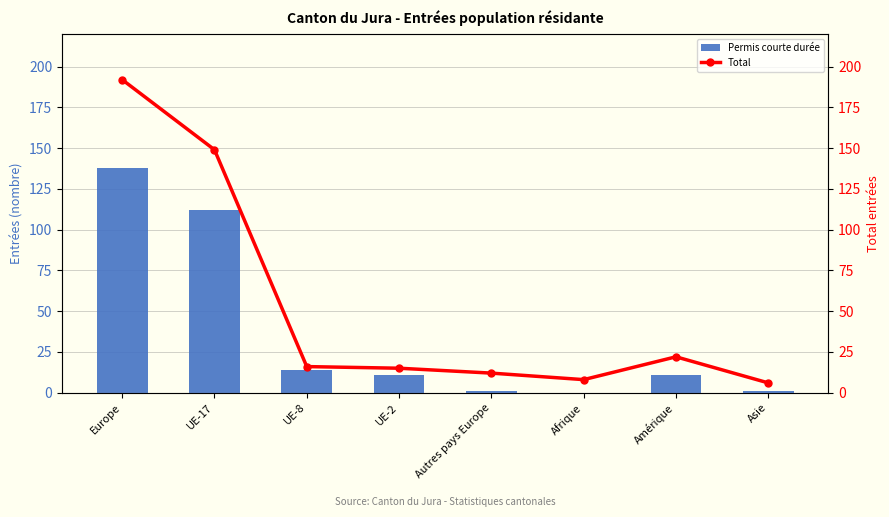

What position from the right is Asie?

1